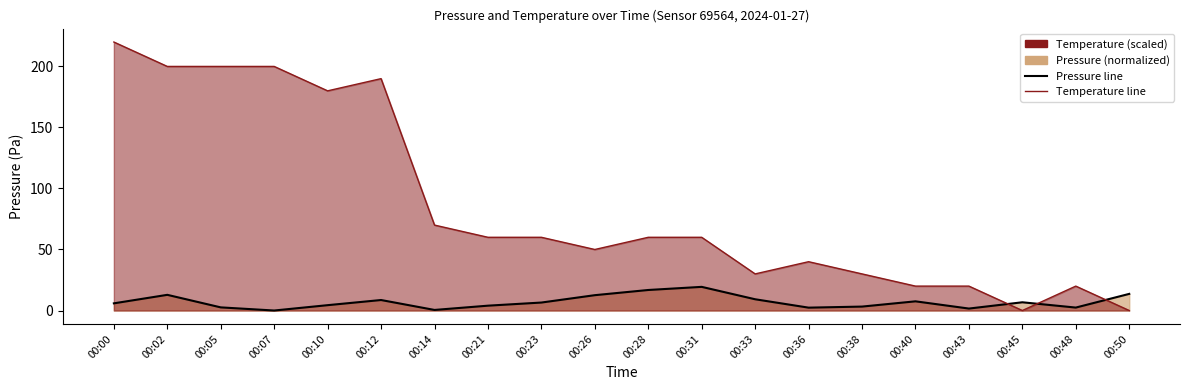

Which series has the largest range (max minus min)?

Temperature line